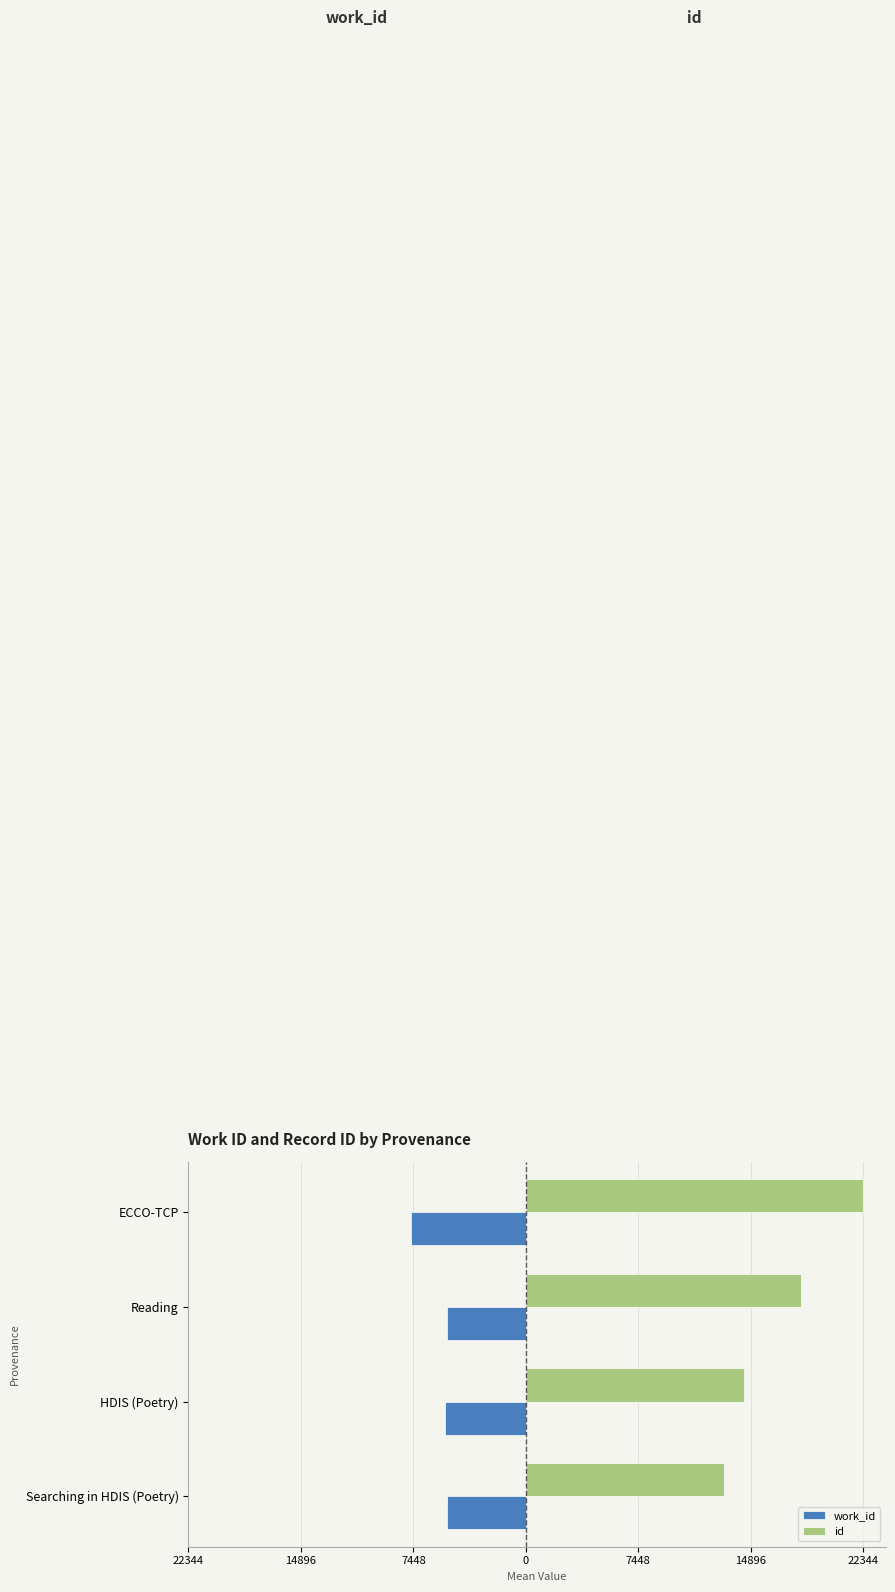

What are all the series names shown in the legend?

work_id, id